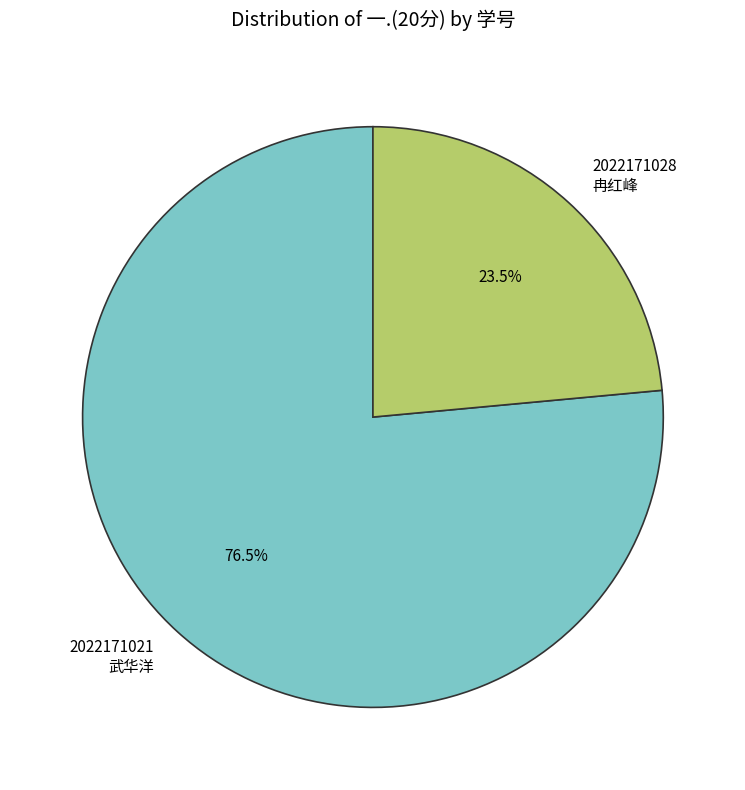

How many slices are in this pie chart?

2